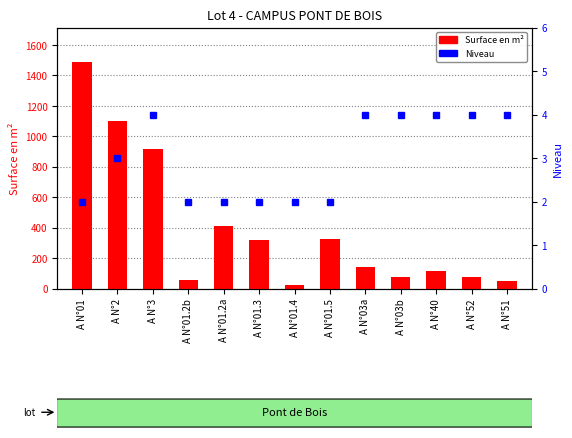

What is the sum of the Surface en m² values at A N°2 and A N°3?

2016